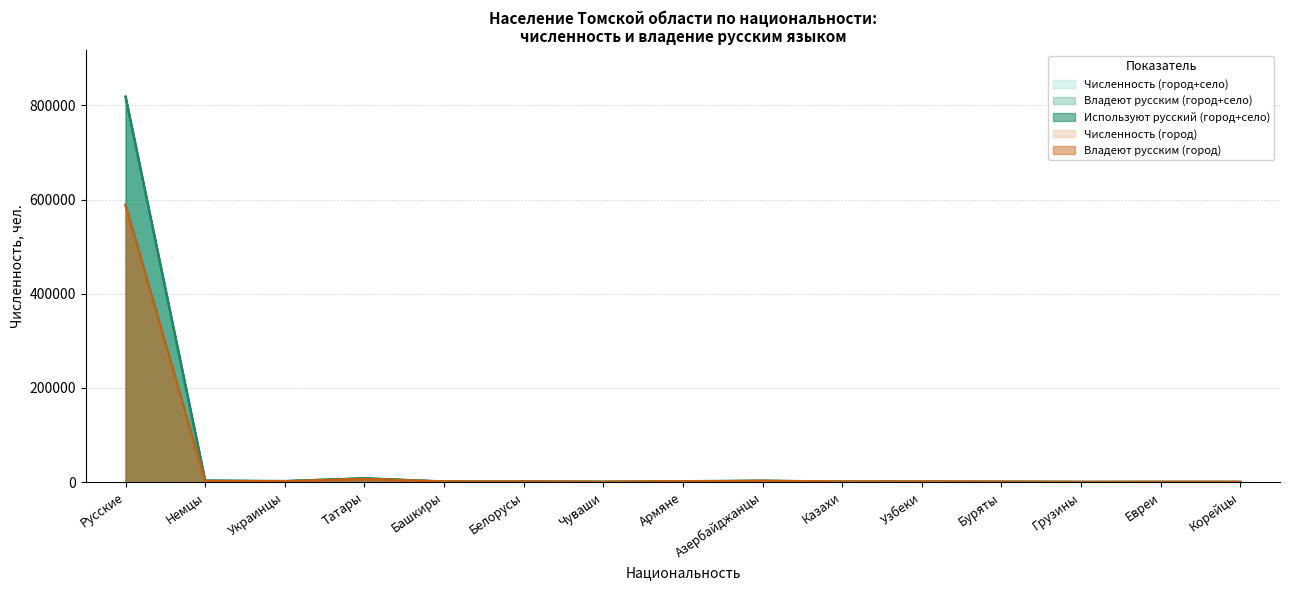

What is the label of the 9th point from the left?

Азербайджанцы